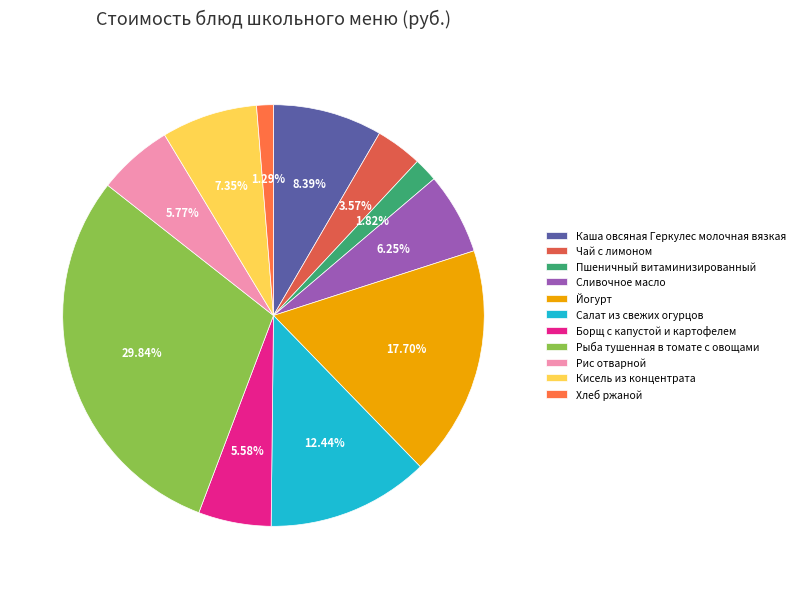

To the nearest percent, what percentage of the pie is Борщ с капустой и картофелем?

6%